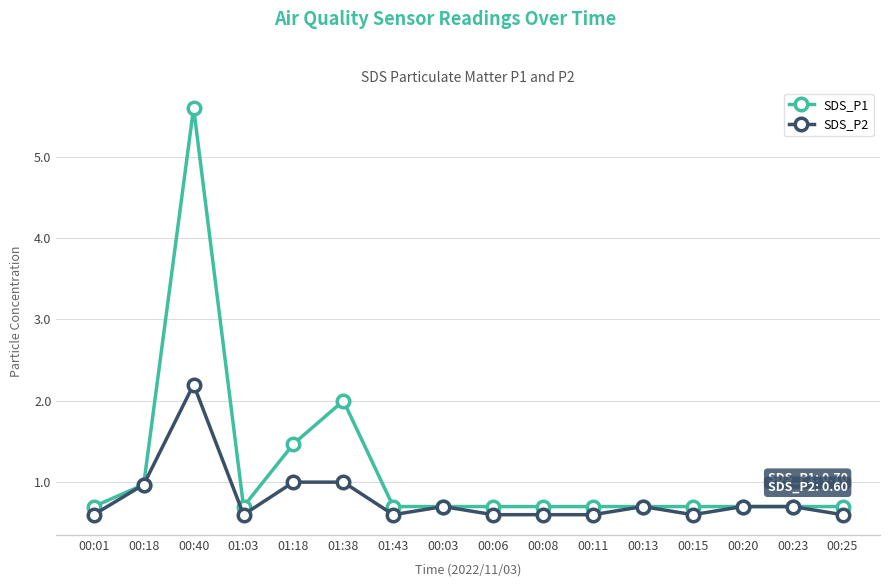

Where is the first local minimum for SDS_P1?

01:03